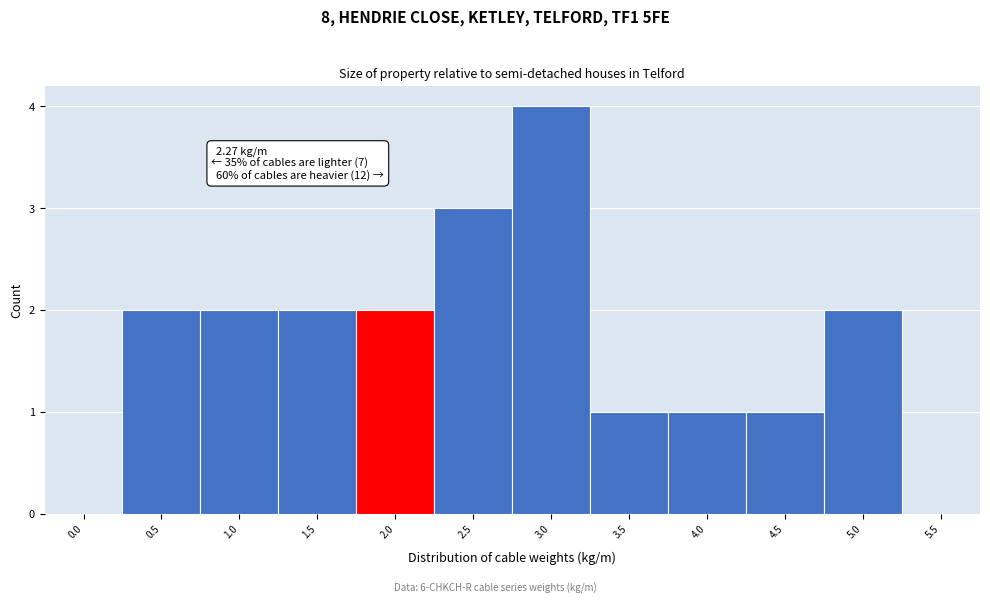

Reading left to right, what are all the values shown in this chart?

0.0=0	0.5=2	1.0=2	1.5=2	2.0=2	2.5=3	3.0=4	3.5=1	4.0=1	4.5=1	5.0=2	5.5=0